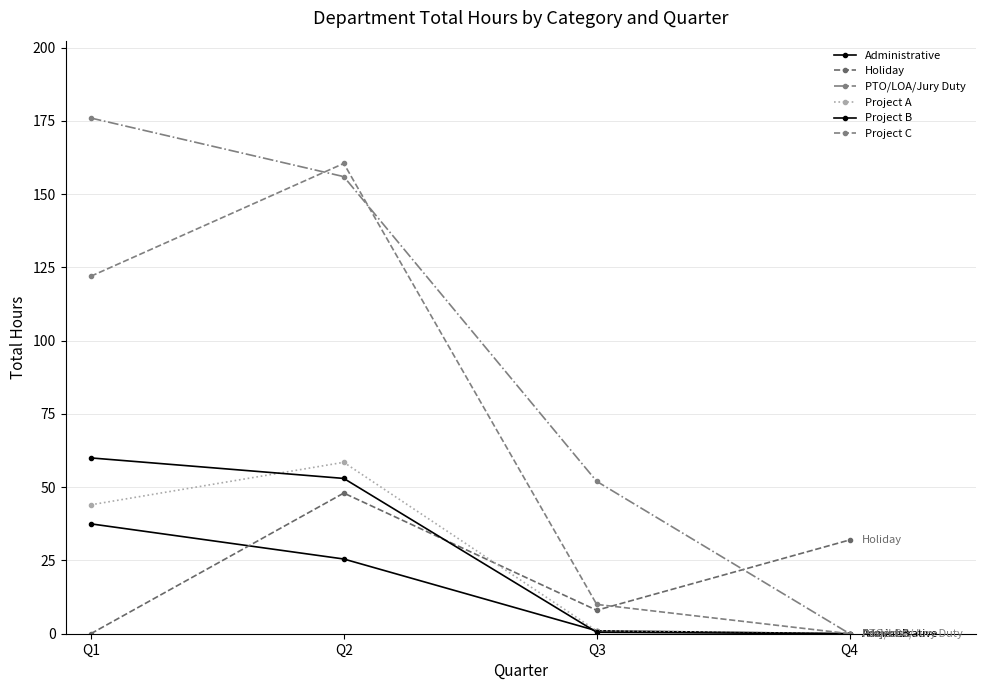

After their last crossing, which series has the higher values: Holiday or Project B?

Holiday